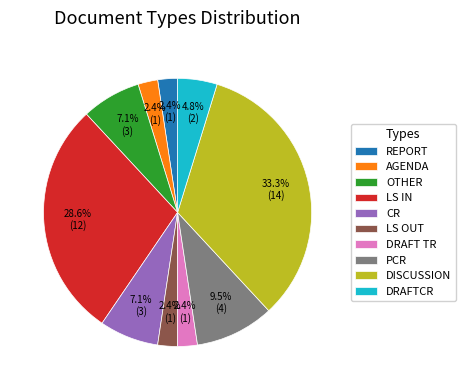

What portion of the pie excludes DRAFTCR?

95.2%